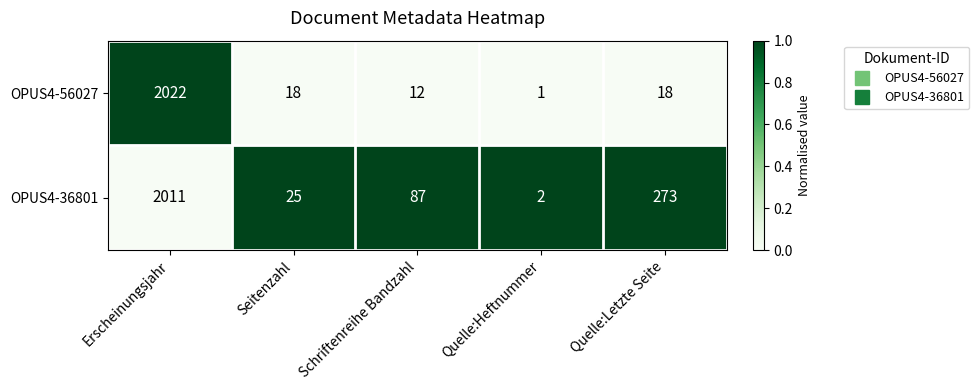

Which series has the largest total across all categories?

OPUS4-36801